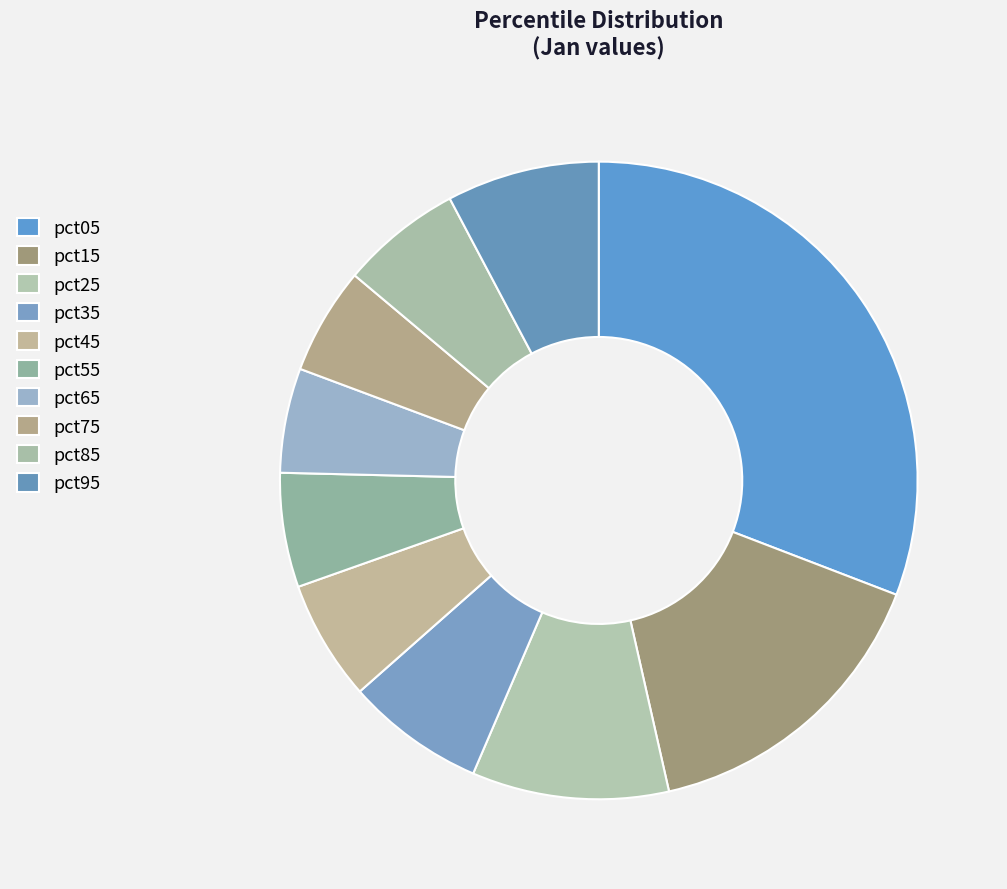

To the nearest percent, what is the average slice percentage?

10%